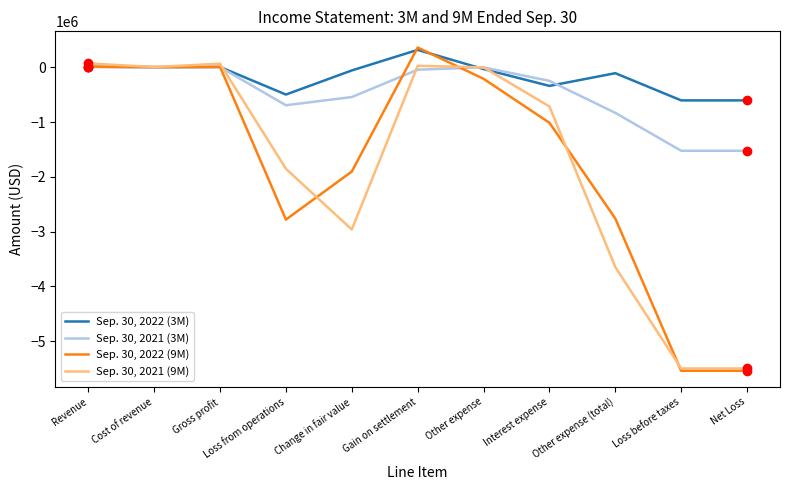

At which category is the sum across all series the highest?

Gain on settlement